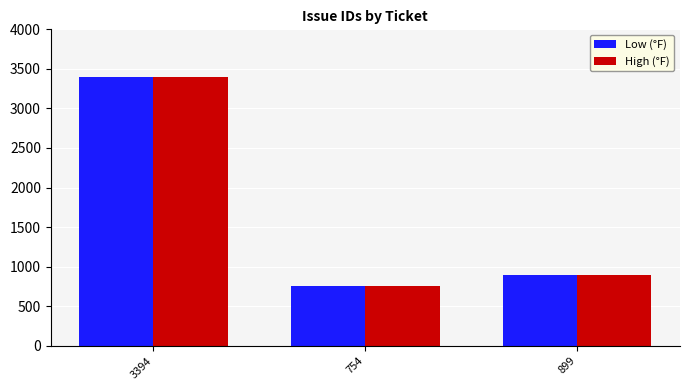

Which category has the lowest value in the Low (°F) series?

754